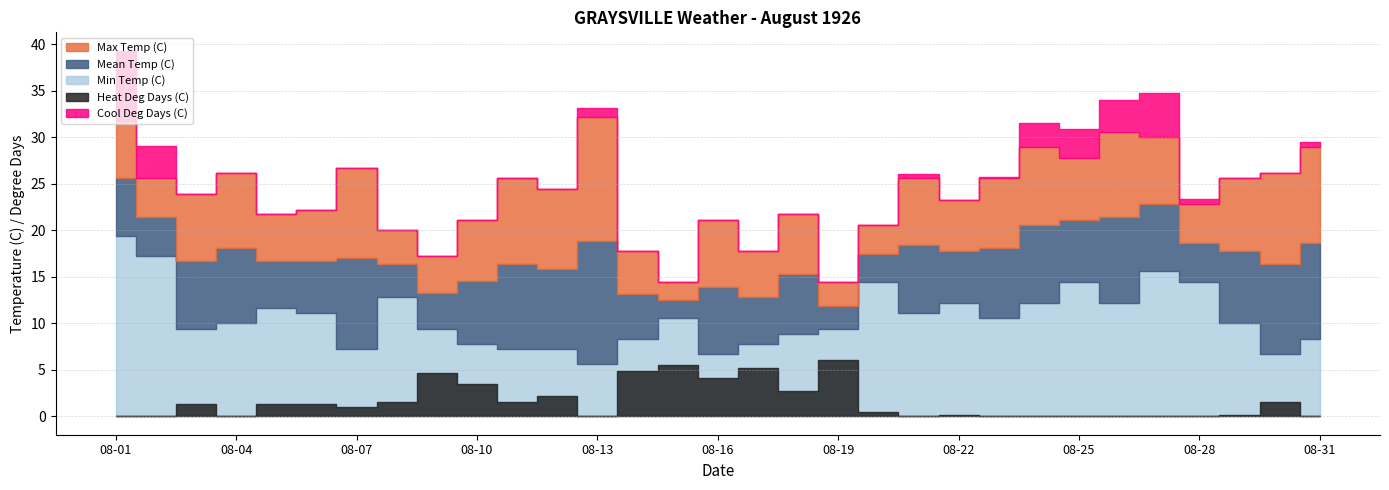

What is the average value of the Max Temp (C) series?

23.9